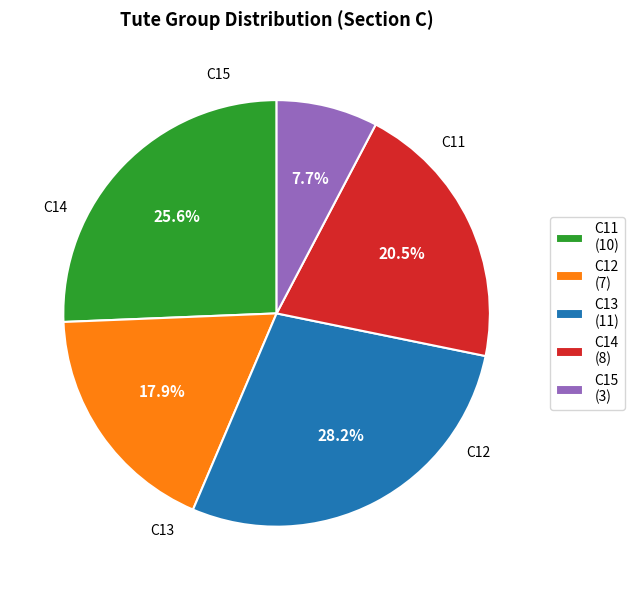

Does C13 account for over 50% of the chart?

No